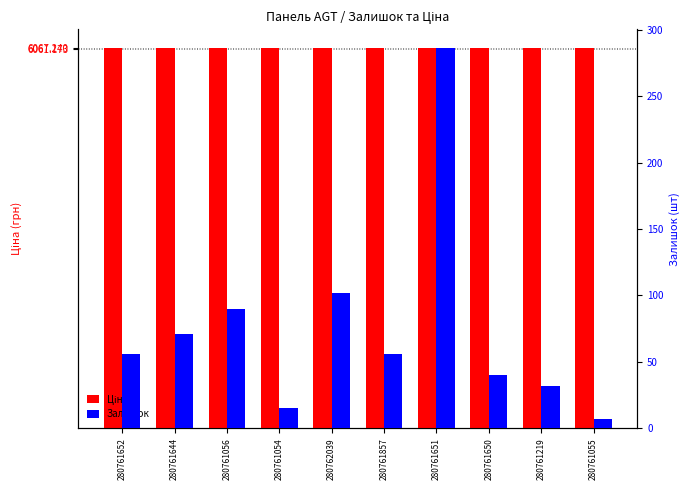

What is the value of the Ціна bar at the 1st from the left?

6067.2